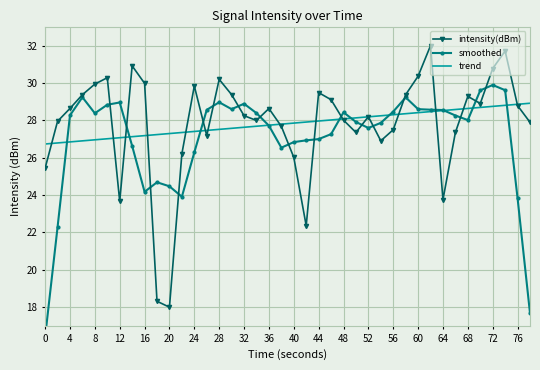

What is the sum of all intensity(dBm) values?

1113.0